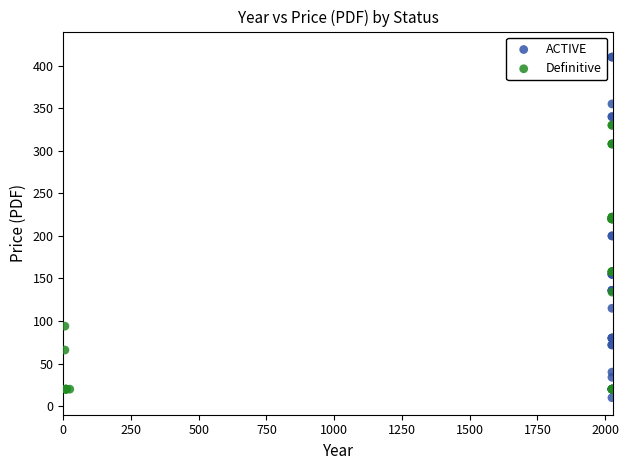

Which series has the widest spread of Y values?

ACTIVE